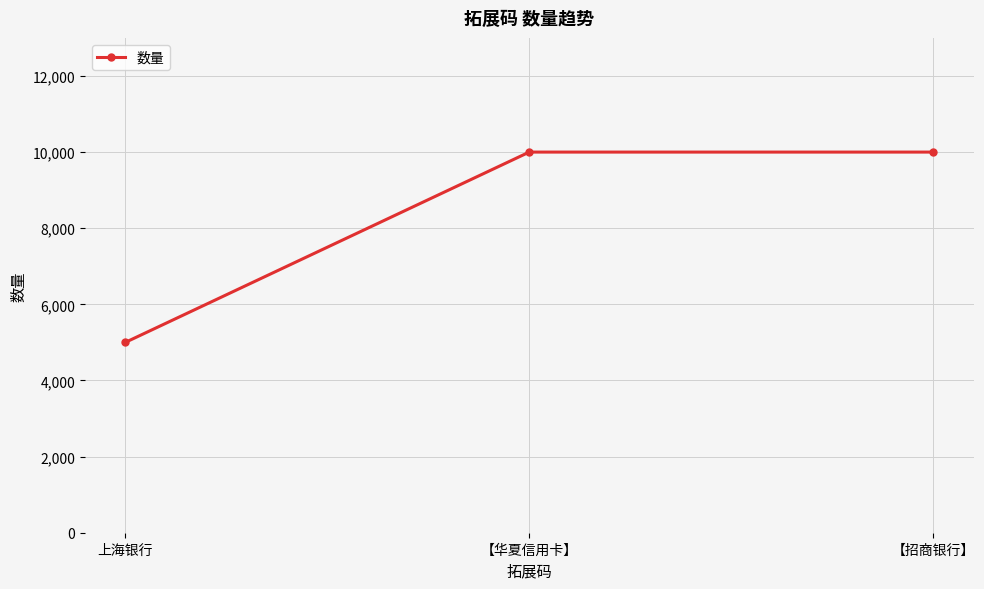

True or false: the data shows 10000 at 【华夏信用卡】.

True